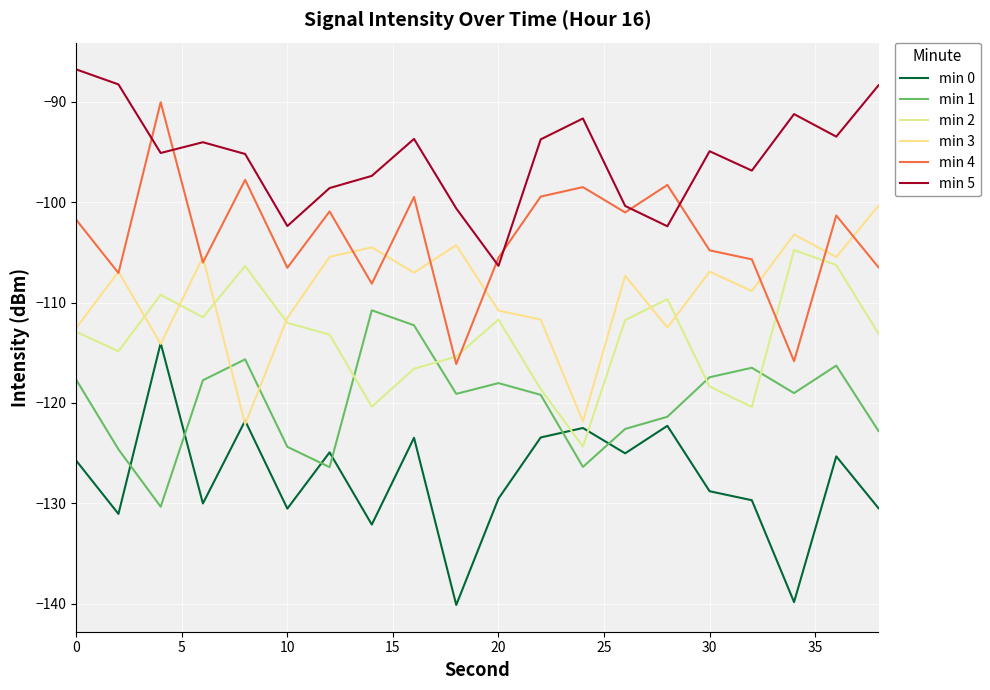

What is the difference between the maximum and minimum values in the min 3 series?

21.8